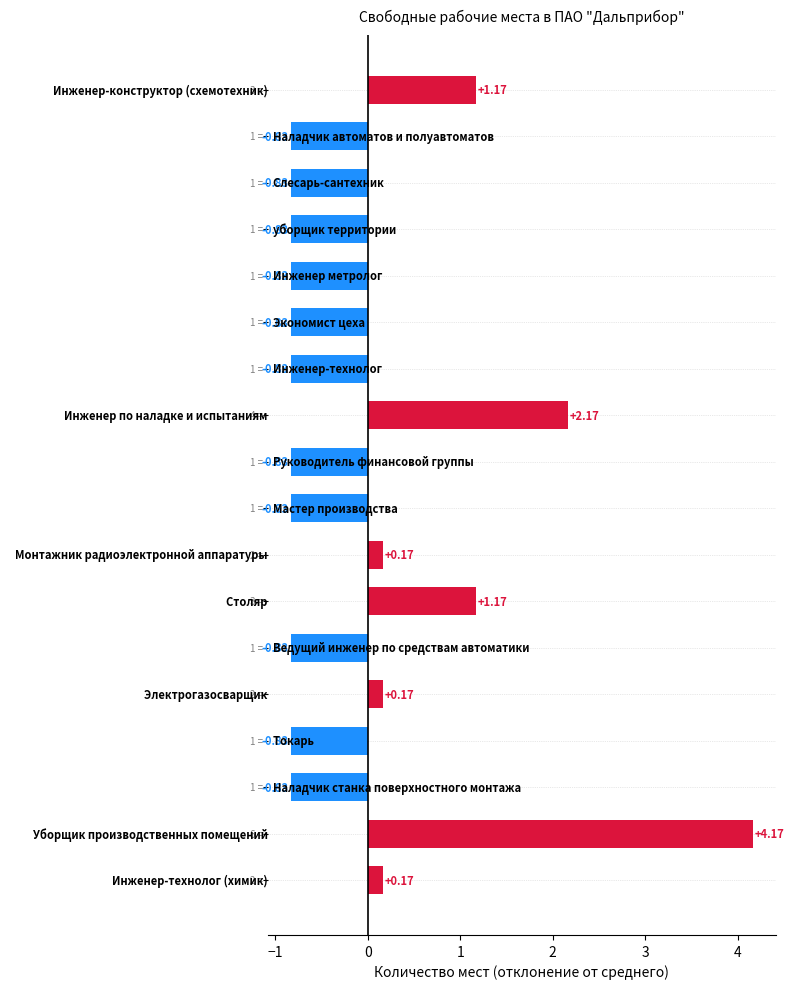

What is the difference between the maximum and minimum values?

5.0